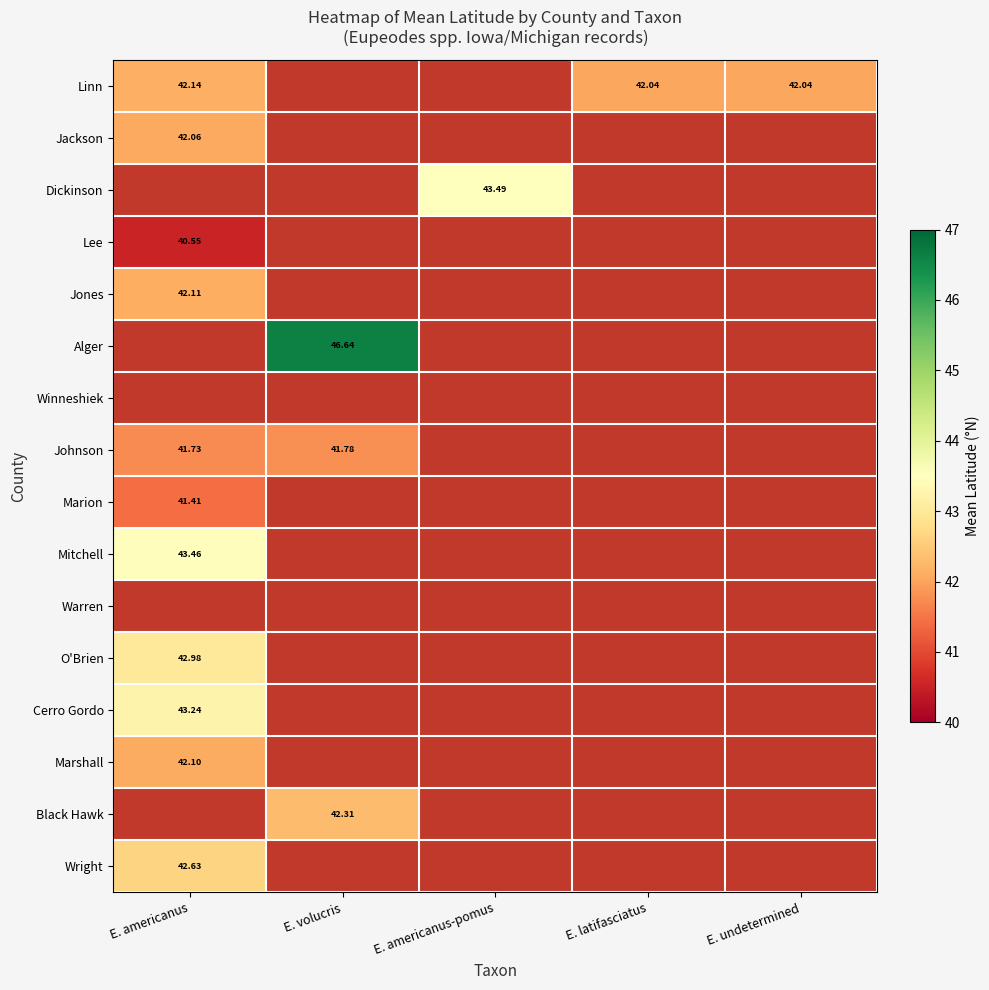

Between E. americanus and E. volucris, which is larger?

E. volucris